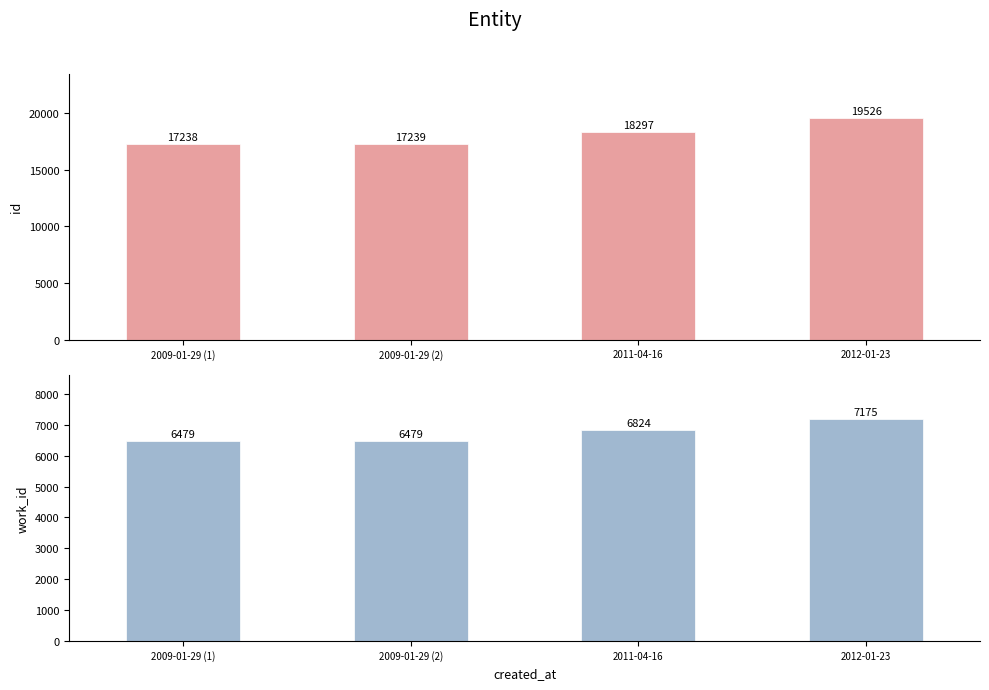

What is the sum of all id values?

72300